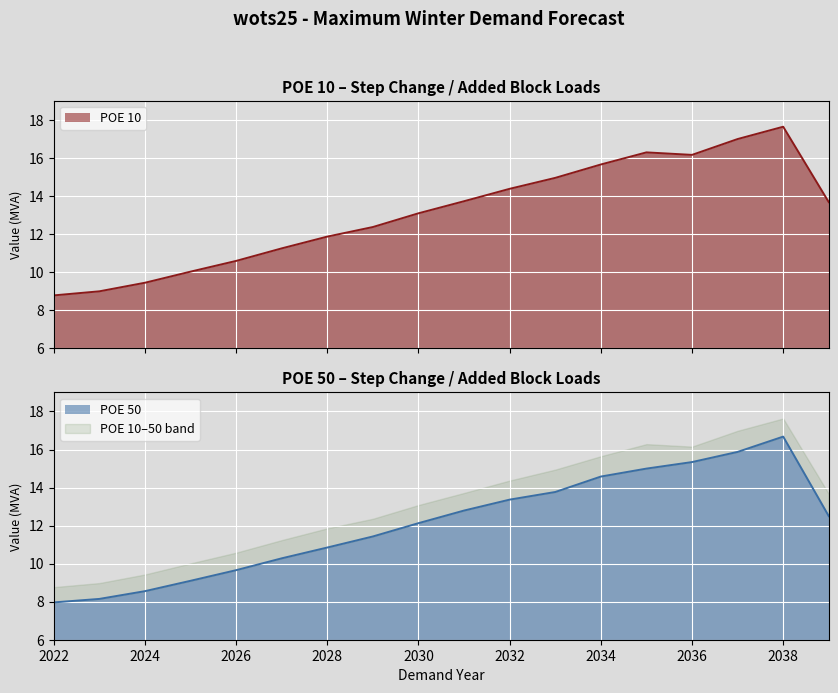

Is it true that POE 10 equals 16.2 at 2036?

True